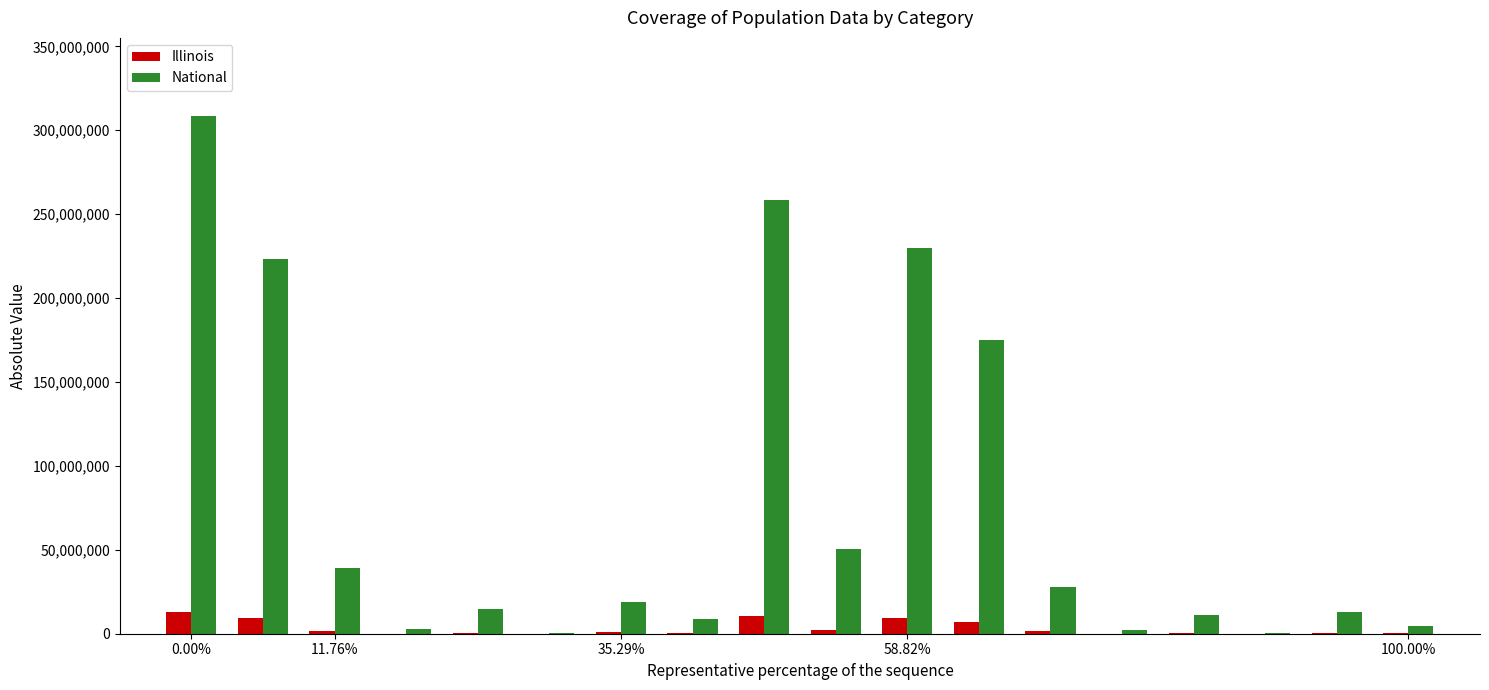

Which series has the largest total across all categories?

National